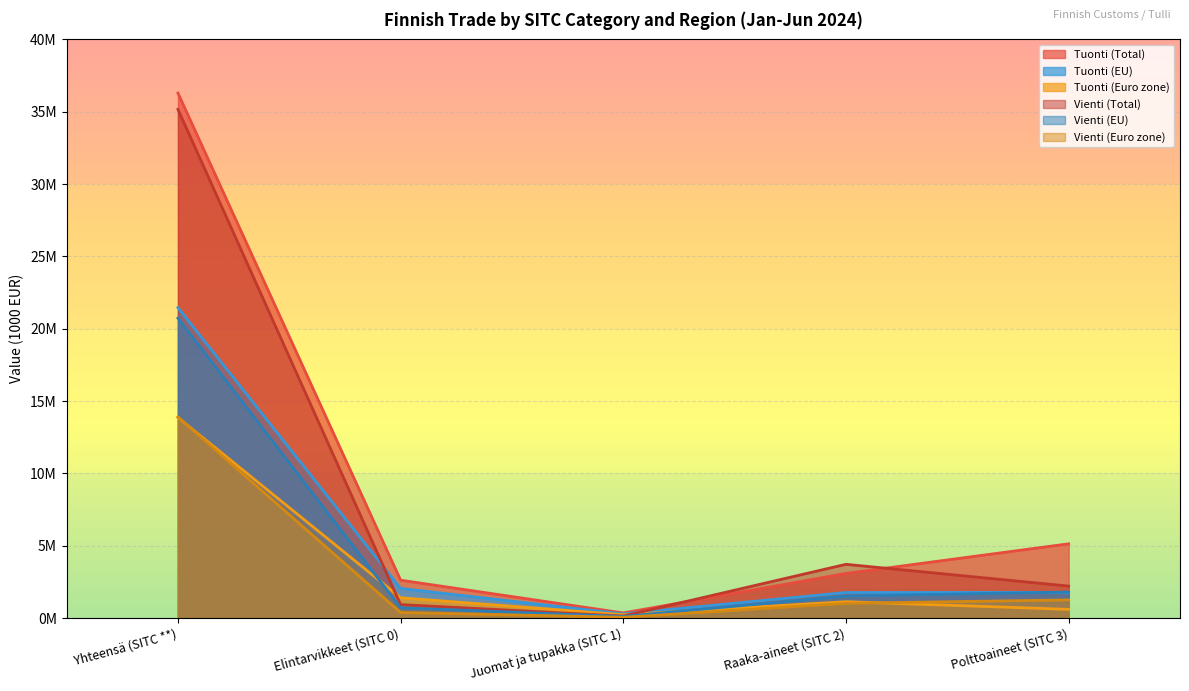

Rank the series at Raaka-aineet (SITC 2) from highest to lowest value.

Vienti (Total), Tuonti (Total), Tuonti (EU), Vienti (EU), Tuonti (Euro zone), Vienti (Euro zone)